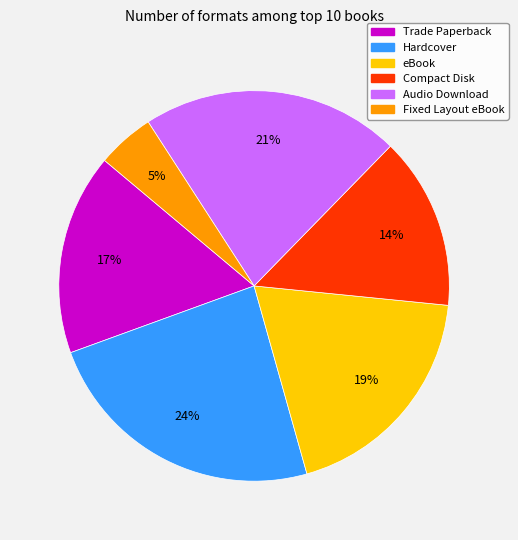

Combined, do Compact Disk and Fixed Layout eBook account for over 50%?

No